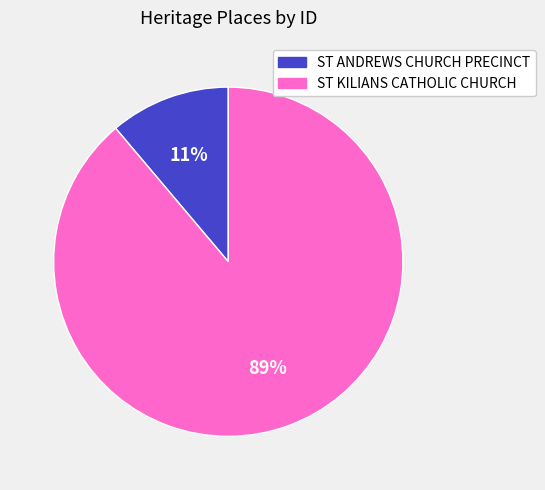

Do ST ANDREWS CHURCH PRECINCT and ST KILIANS CATHOLIC CHURCH together represent more than half of the pie?

Yes